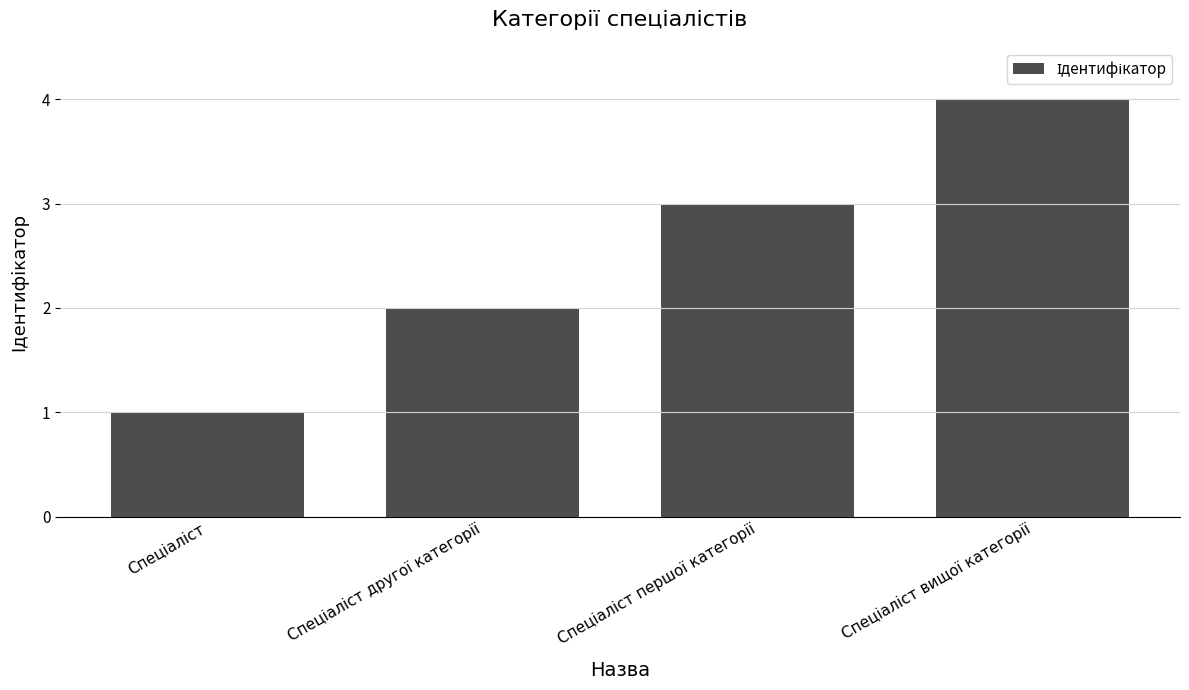

What is the difference between the maximum and minimum values?

3